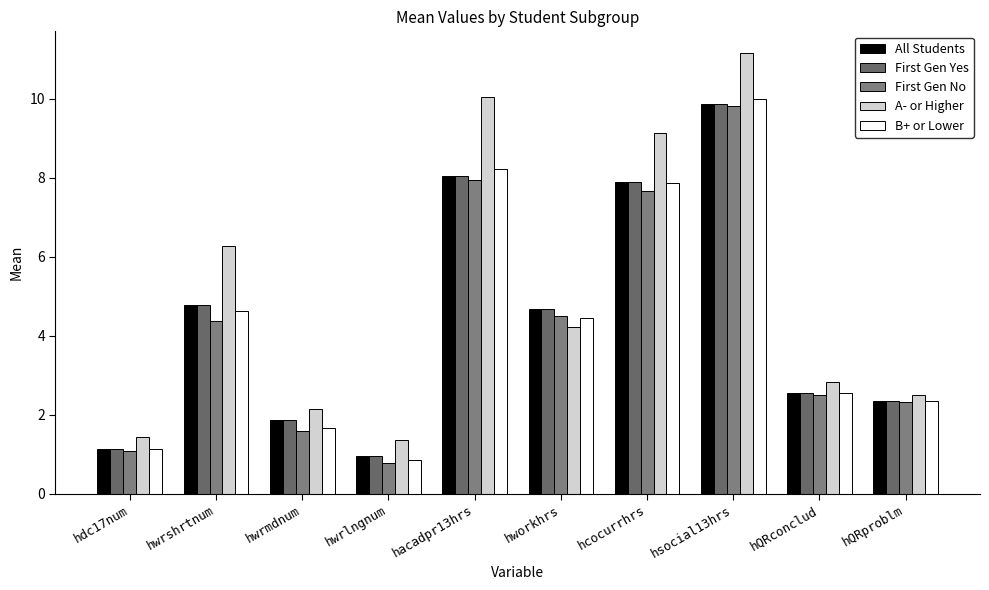

Does the chart contain any negative values?

No